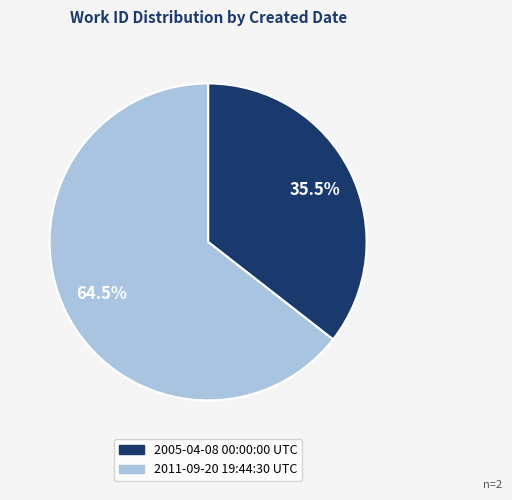

Which category has the smallest portion of the pie?

2005-04-08 00:00:00 UTC